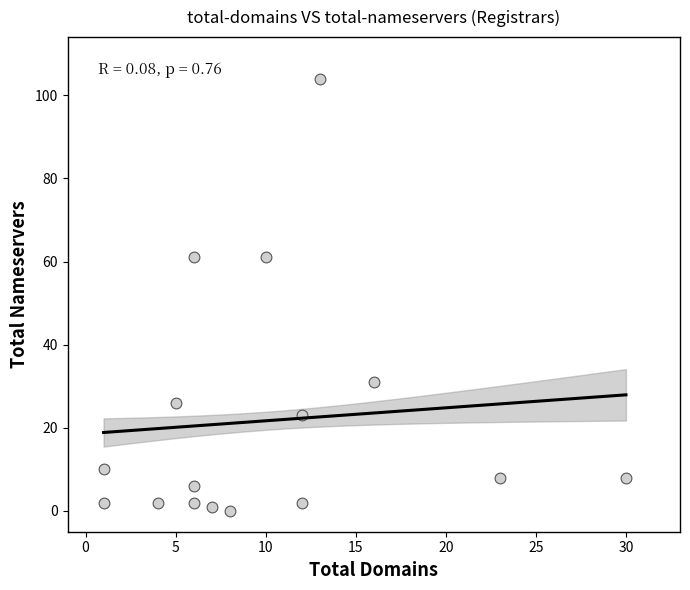

What is the range of Y values (max minus min)?

104